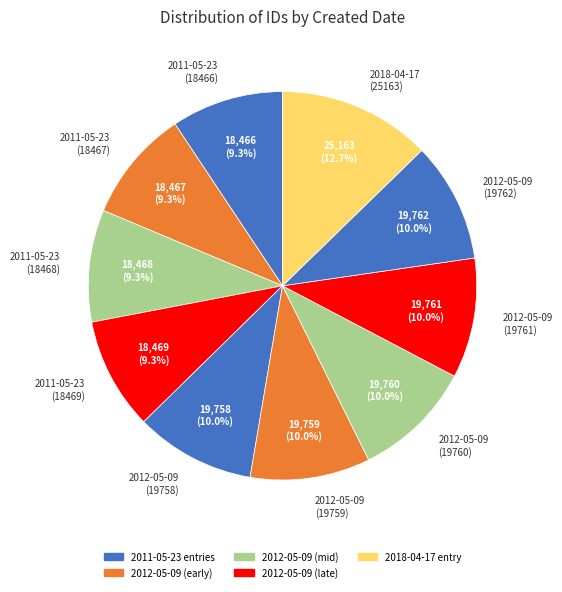

How much of the chart is everything except 2012-05-09 (19760)?

90.0%